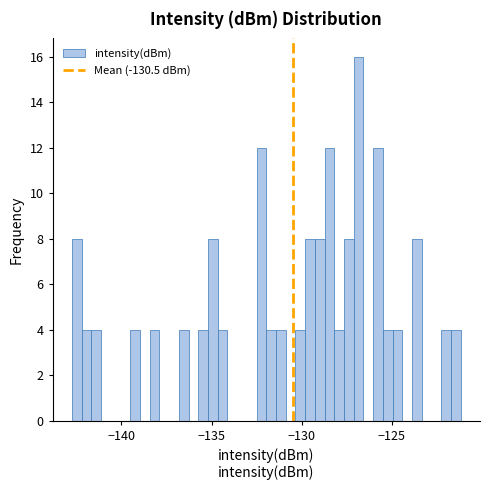

Around what value on the x-axis is the tallest bar? Give the approximate position of its centre, as read against the axis.

-127.0